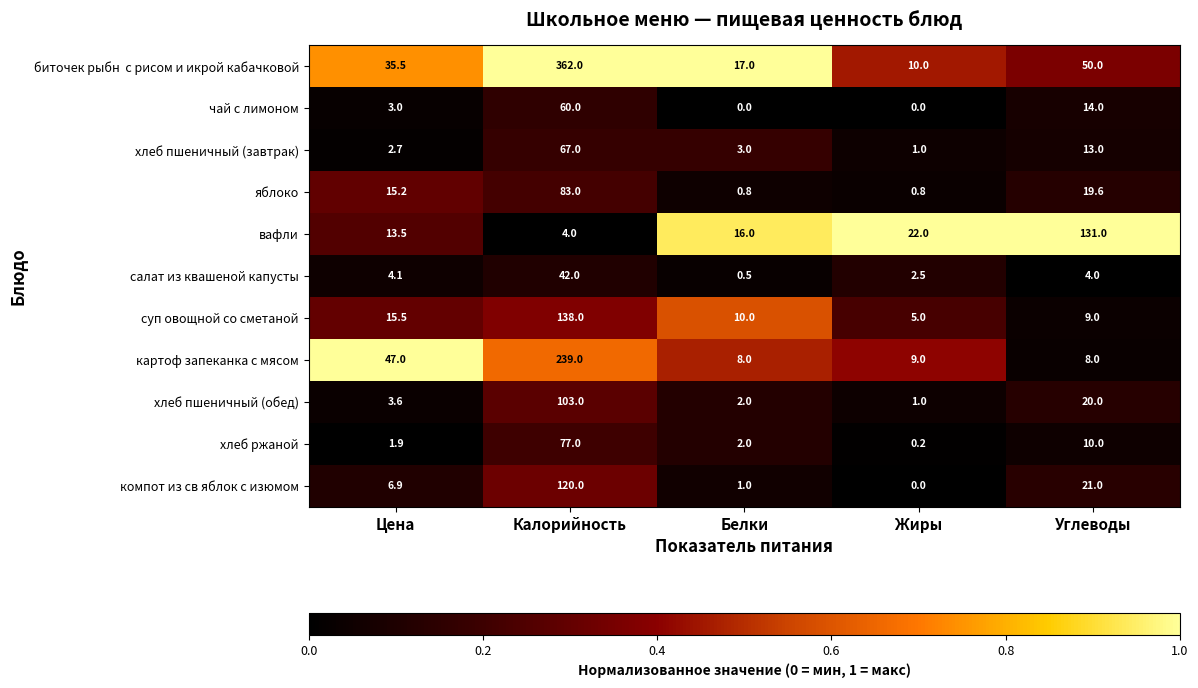

What is the spread (max minus min) of values at Белки?

17.0